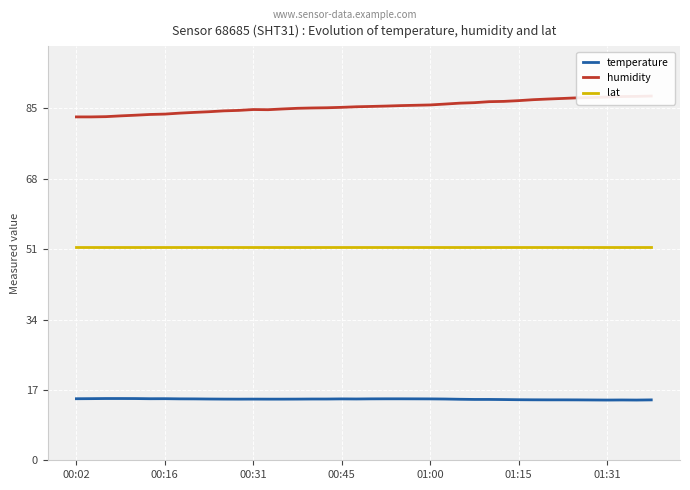

Reading right to left, transcribe all the data shown in this chart.

temperature: 14.6	14.6	14.6	14.6	14.6	14.6	14.6	14.6	14.6	14.6	14.7	14.7	14.7	14.7	14.8	14.8	14.8	14.8	14.8	14.8	14.8	14.8	14.8	14.8	14.8	14.8	14.8	14.8	14.8	14.8	14.8	14.8	14.8	14.9	14.9	14.9	14.9	14.9	14.9	14.9
humidity: 88.0	87.9	87.9	87.8	87.6	87.6	87.4	87.3	87.1	86.9	86.7	86.6	86.4	86.3	86.1	85.8	85.8	85.7	85.6	85.5	85.4	85.3	85.2	85.1	85.0	84.9	84.7	84.7	84.5	84.4	84.2	84.0	83.9	83.6	83.5	83.4	83.2	83.0	83.0	83.0
lat: 51.6	51.6	51.6	51.6	51.6	51.6	51.6	51.6	51.6	51.6	51.6	51.6	51.6	51.6	51.6	51.6	51.6	51.6	51.6	51.6	51.6	51.6	51.6	51.6	51.6	51.6	51.6	51.6	51.6	51.6	51.6	51.6	51.6	51.6	51.6	51.6	51.6	51.6	51.6	51.6